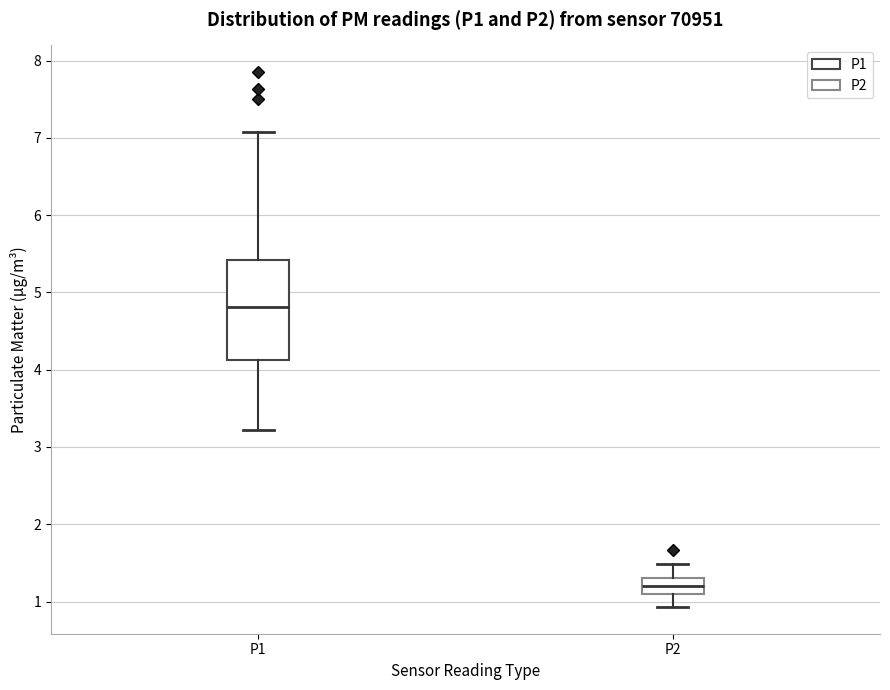

Reading left to right, transcribe this box plot: for each box, give where its median line is, the range the box spans, and where its two whiskers end, as read against the y-axis. The values are not printed on the chart, so give them approximately, as read against the axis.

P1: median 4.8, box 4.1 to 5.4, whiskers 3.2 to 7.1
P2: median 1.2, box 1.1 to 1.3, whiskers 0.9 to 1.5